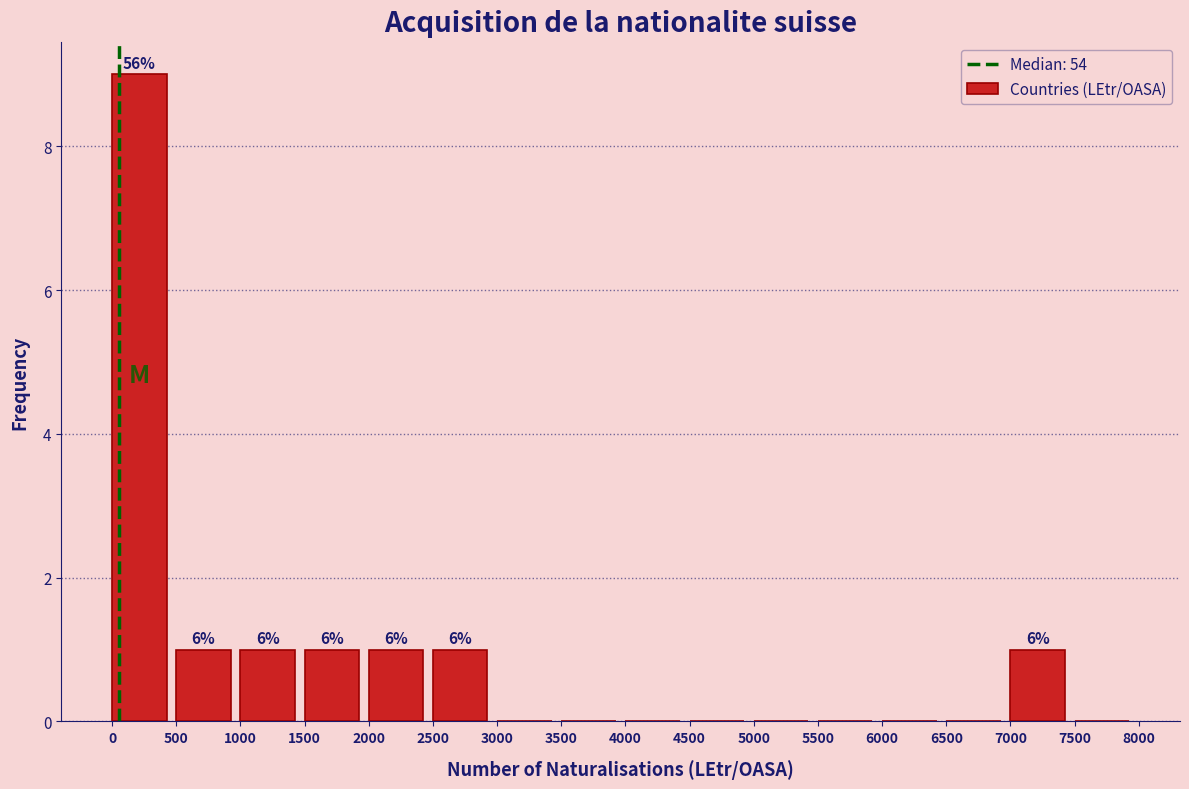

Which range on the x-axis has the tallest bar?

0 to 500